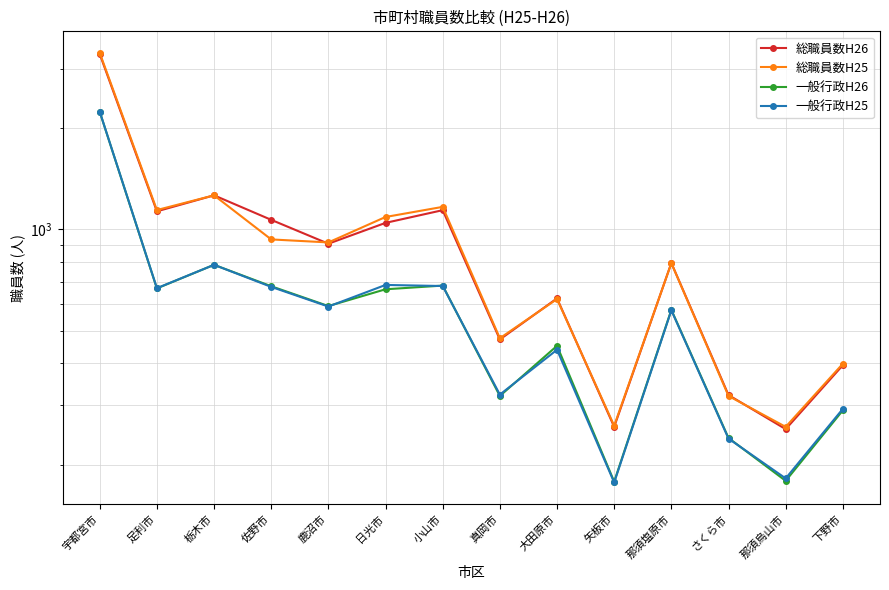

Which series has the largest total across all categories?

総職員数H26